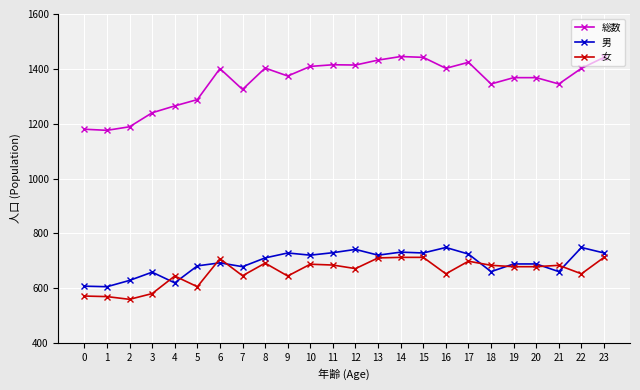

True or false: 男 has a value of 679 at 7.

True